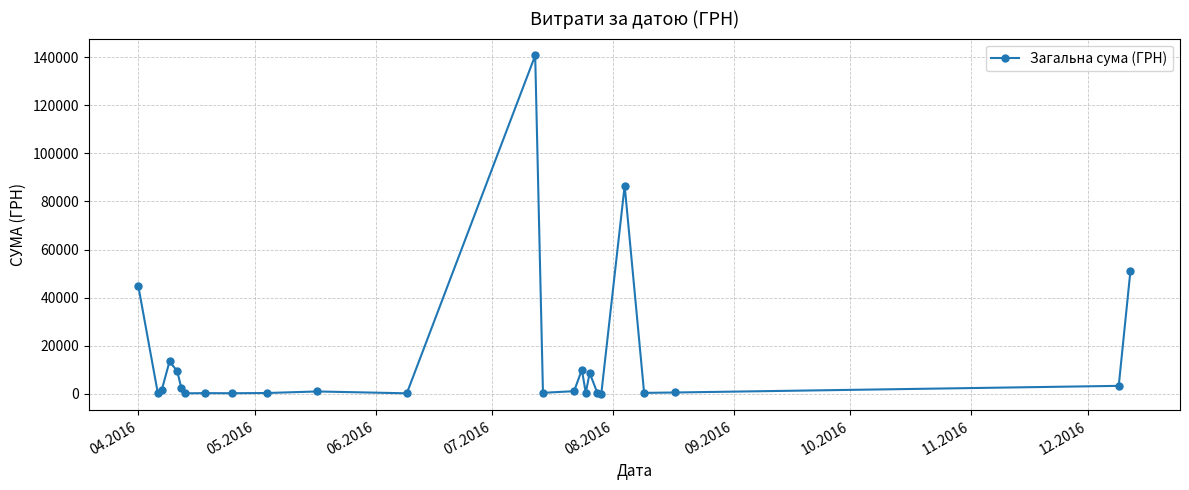

What is the average value?

15083.1